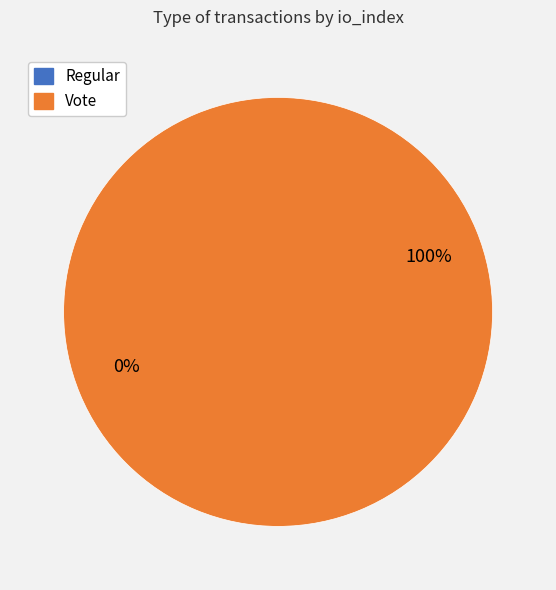

Is it true that Regular is 0% of the pie?

True